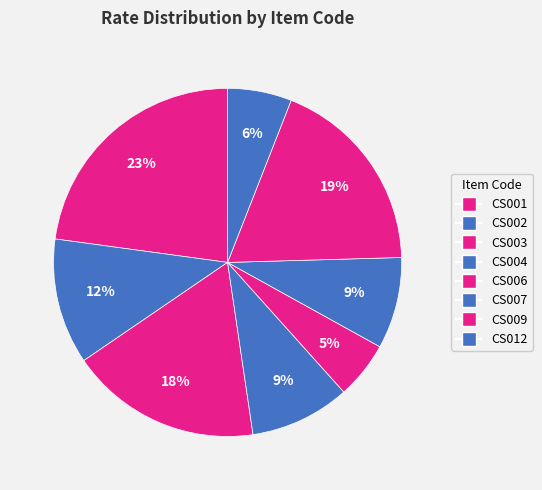

Does any single category account for the majority?

No